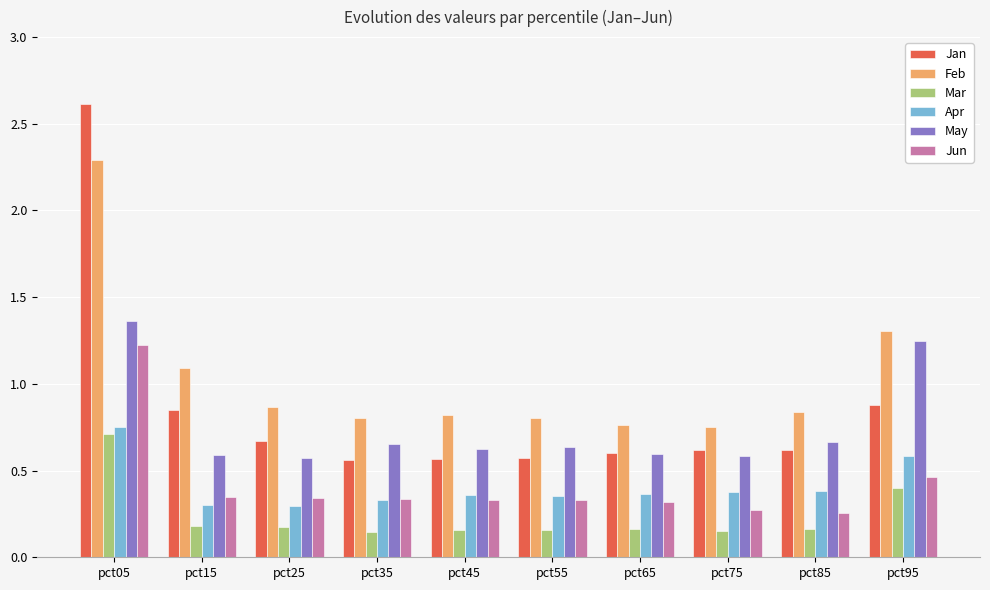

Which series has the largest total across all categories?

Feb